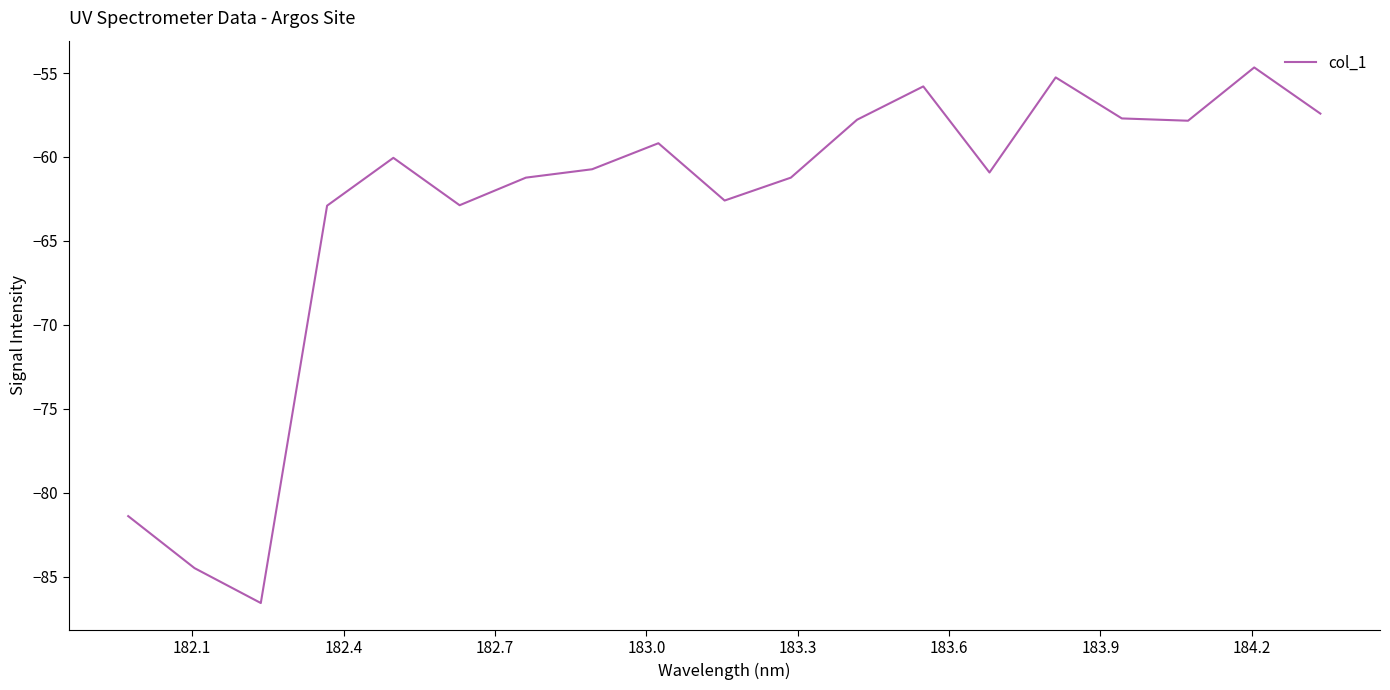

What is the difference between the maximum and minimum values?

31.9